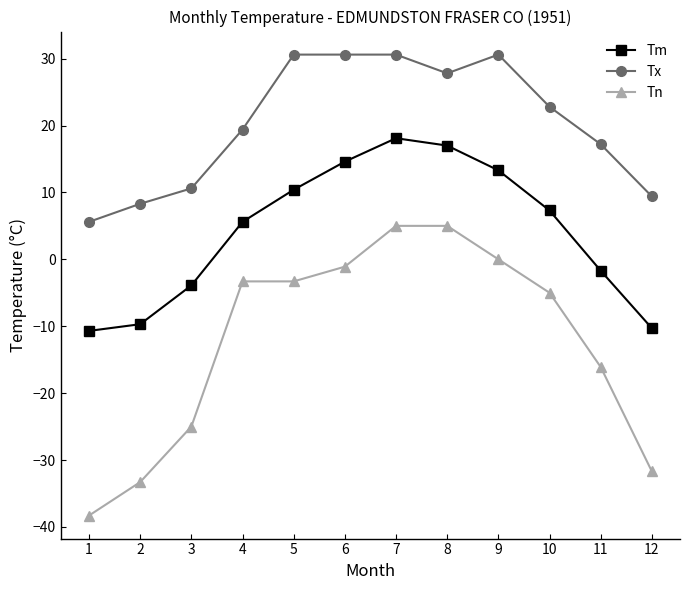

How many categories are shown in the chart?

12